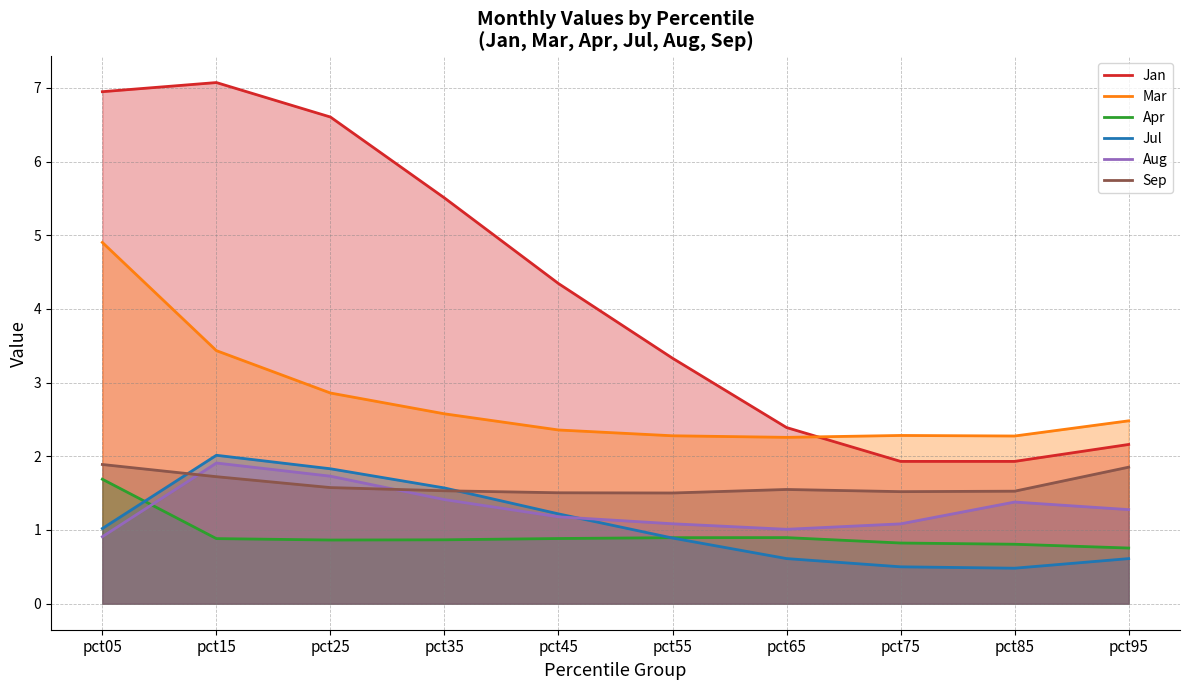

Reading left to right, what are all the values shown in this chart?

Jan: pct05=6.9	pct15=7.1	pct25=6.6	pct35=5.5	pct45=4.3	pct55=3.3	pct65=2.4	pct75=1.9	pct85=1.9	pct95=2.2
Mar: pct05=4.9	pct15=3.4	pct25=2.9	pct35=2.6	pct45=2.4	pct55=2.3	pct65=2.3	pct75=2.3	pct85=2.3	pct95=2.5
Apr: pct05=1.7	pct15=0.9	pct25=0.9	pct35=0.9	pct45=0.9	pct55=0.9	pct65=0.9	pct75=0.8	pct85=0.8	pct95=0.8
Jul: pct05=1.0	pct15=2.0	pct25=1.8	pct35=1.6	pct45=1.2	pct55=0.9	pct65=0.6	pct75=0.5	pct85=0.5	pct95=0.6
Aug: pct05=0.9	pct15=1.9	pct25=1.7	pct35=1.4	pct45=1.2	pct55=1.1	pct65=1.0	pct75=1.1	pct85=1.4	pct95=1.3
Sep: pct05=1.9	pct15=1.7	pct25=1.6	pct35=1.5	pct45=1.5	pct55=1.5	pct65=1.5	pct75=1.5	pct85=1.5	pct95=1.9